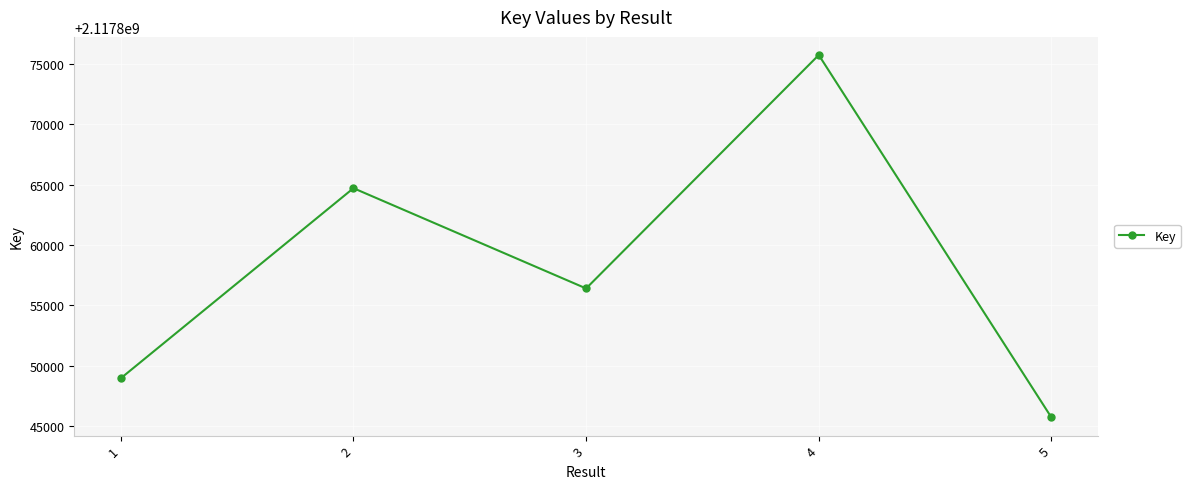

What is the minimum value shown in the chart?

2117845740